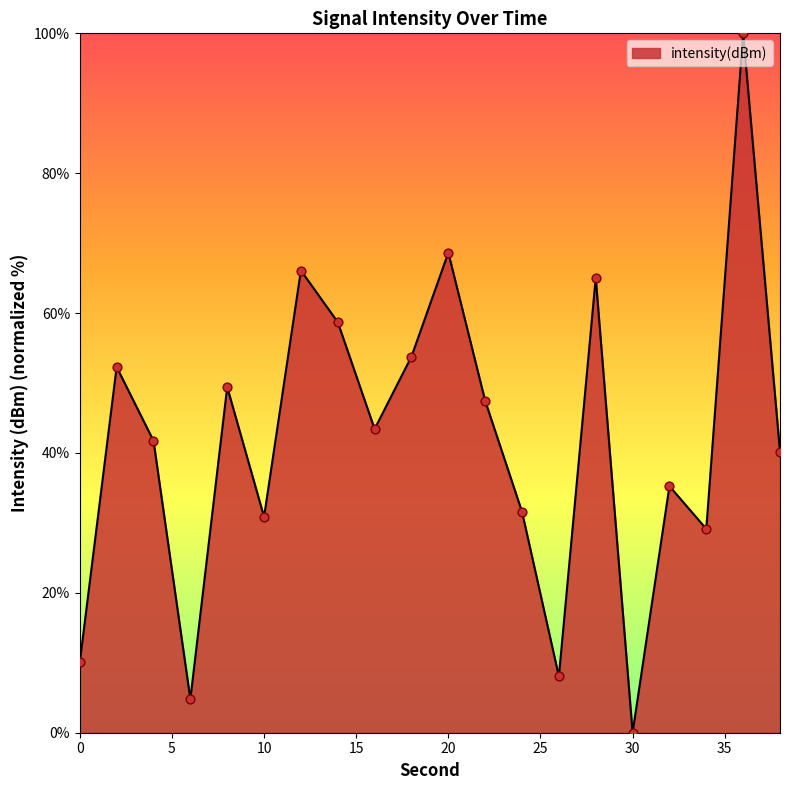

What is the greatest value displayed?

100.0